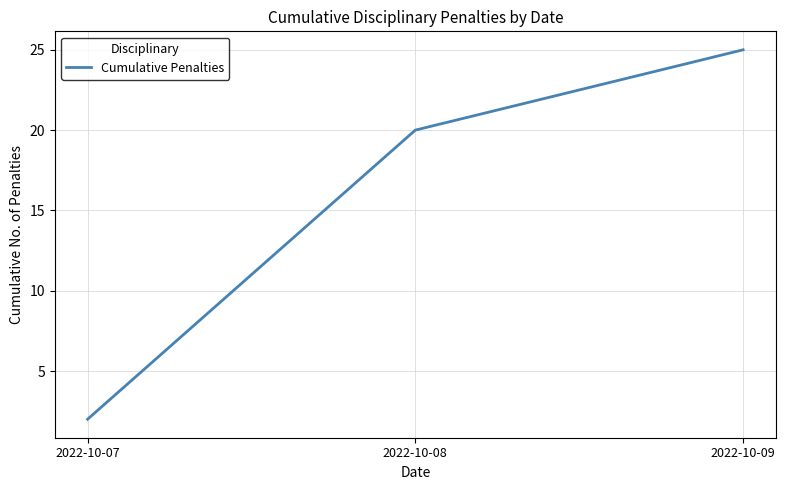

Read the value at 2022-10-07.

2